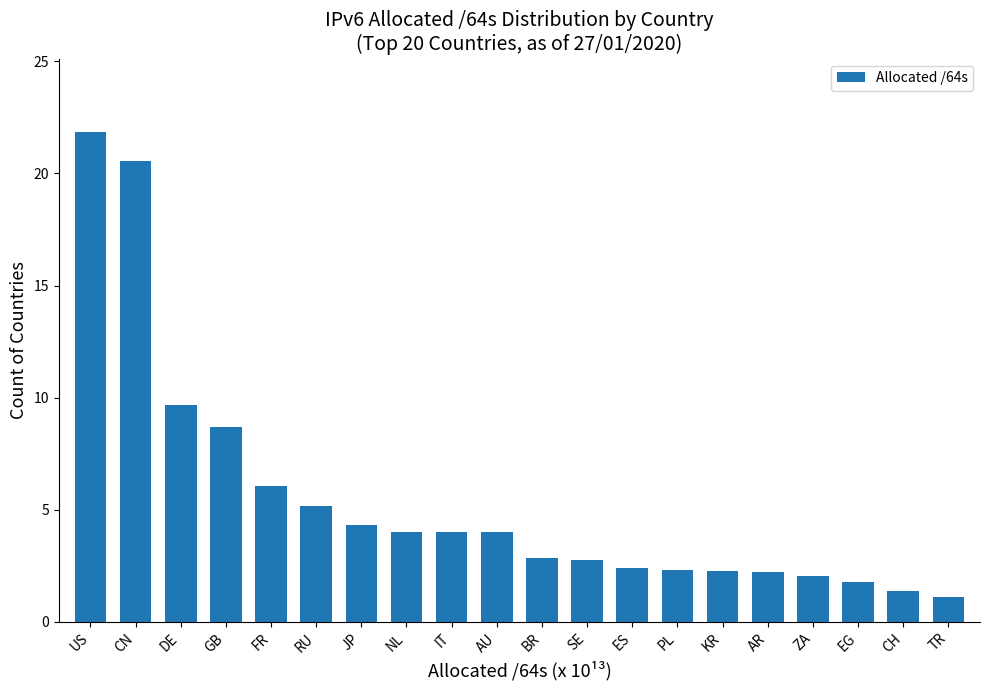

What is the ratio of the value at ES to the value at AR?

1.1